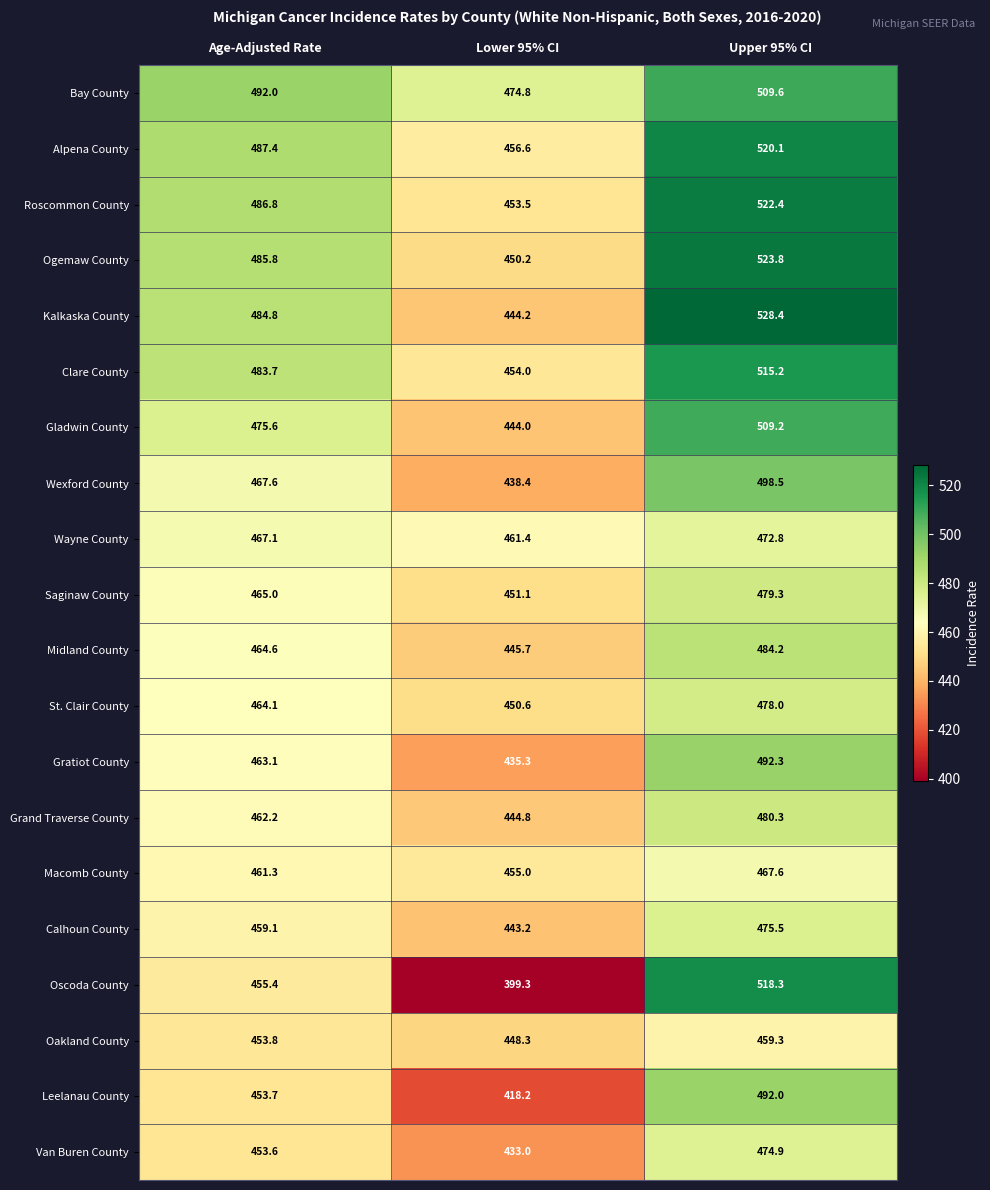

What is the difference between the maximum and minimum values in the Calhoun County series?

32.3